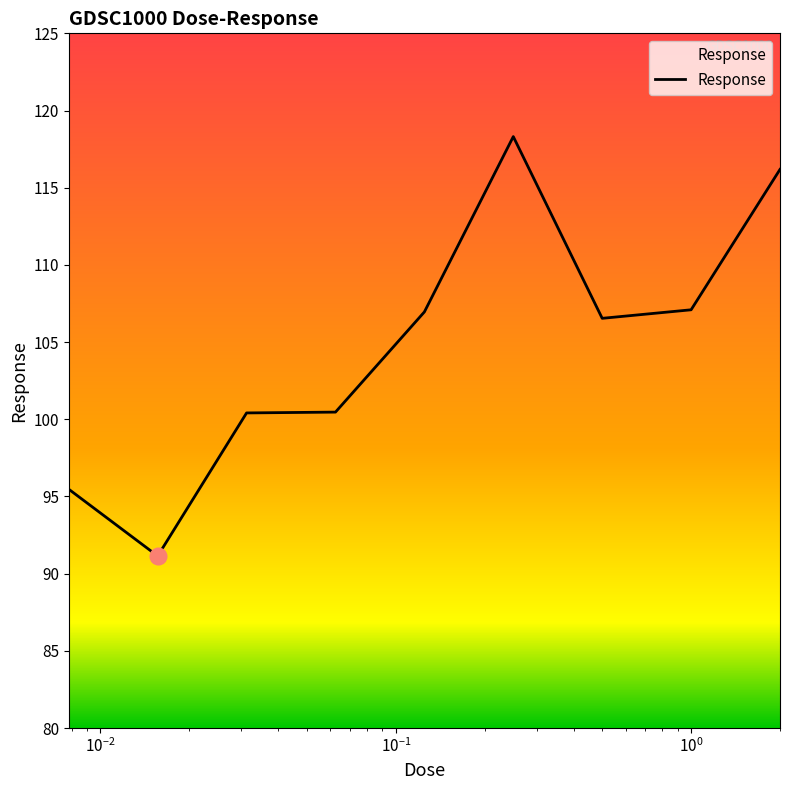

What is the maximum value shown in the chart?

118.3